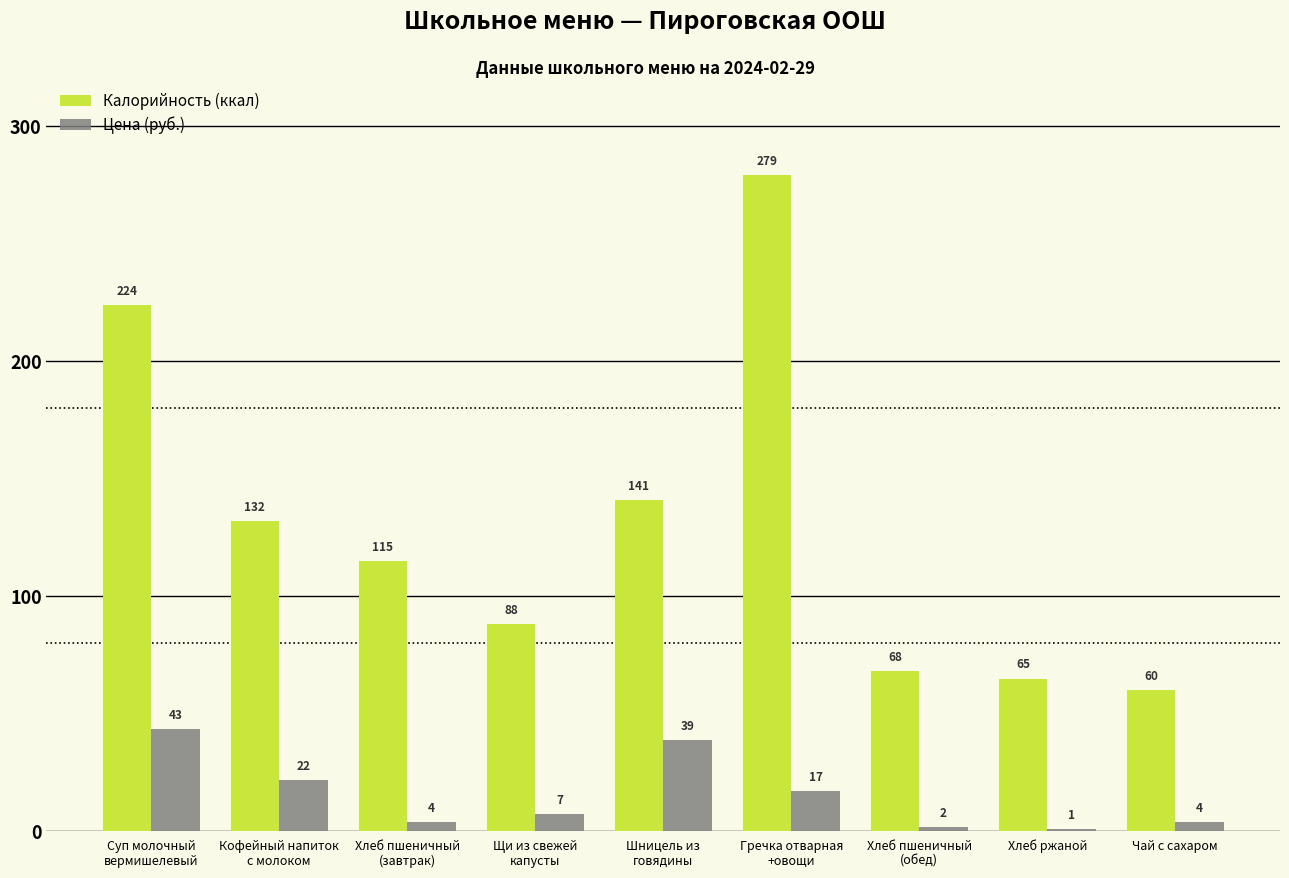

Rank the categories by Калорийность (ккал) value from highest to lowest.

Гречка отварная
+овощи, Суп молочный
вермишелевый, Шницель из
говядины, Кофейный напиток
с молоком, Хлеб пшеничный
(завтрак), Щи из свежей
капусты, Хлеб пшеничный
(обед), Хлеб ржаной, Чай с сахаром